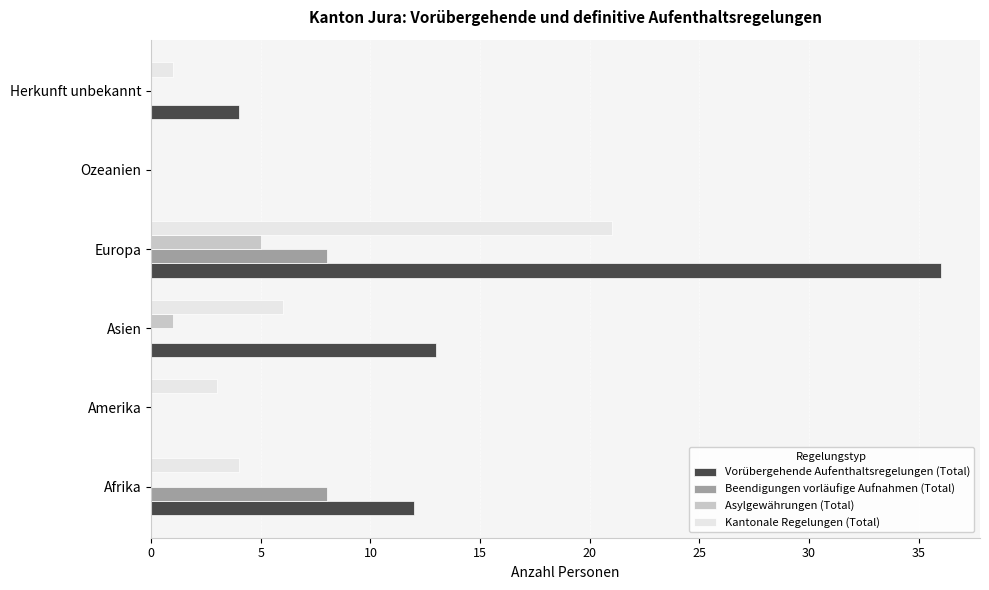

Is it true that Vorübergehende Aufenthaltsregelungen (Total) equals 20 at Asien?

False